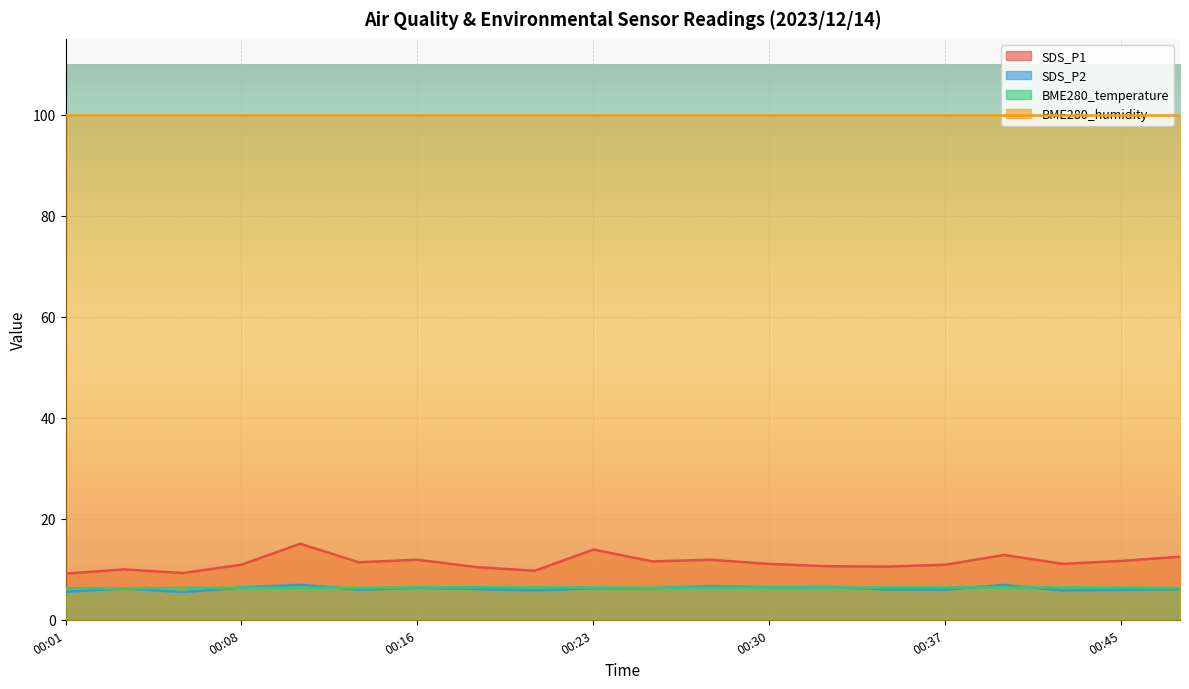

Which has a higher value, 00:30 or 00:25?

00:25